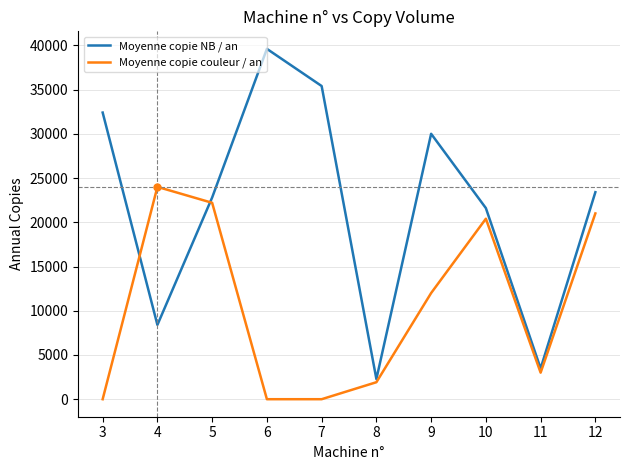

Which series has the widest spread of values?

Moyenne copie NB / an